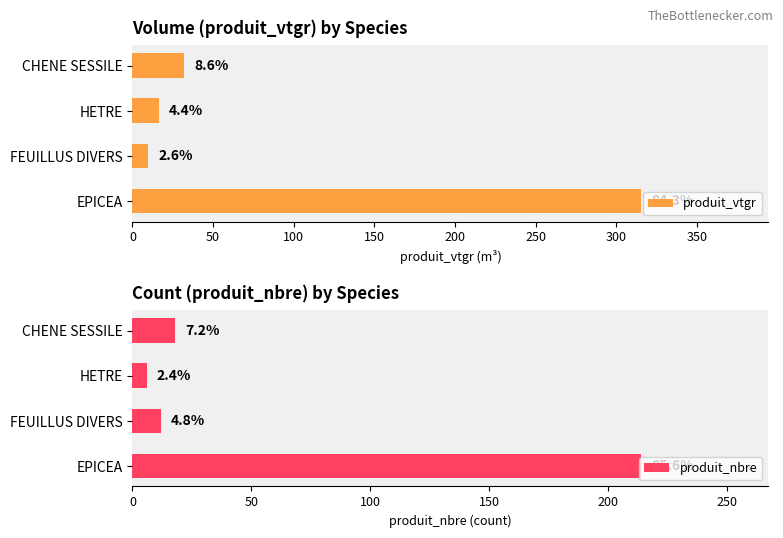

What is the average value of the produit_vtgr series?

93.5